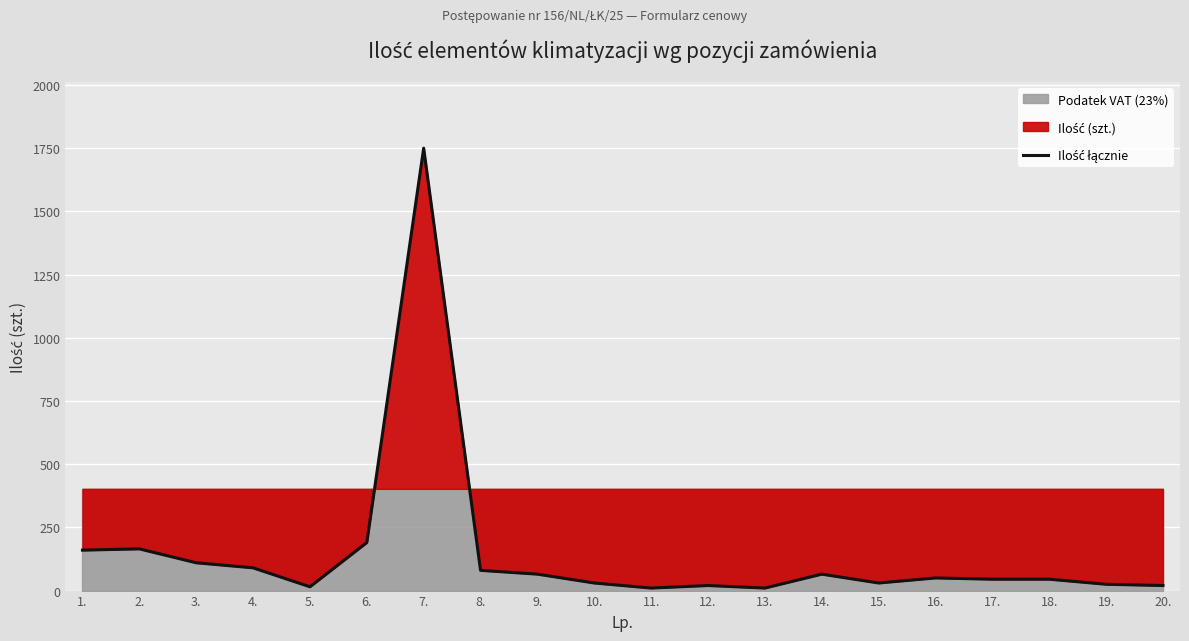

What is the label of the 3rd point from the right?

18.